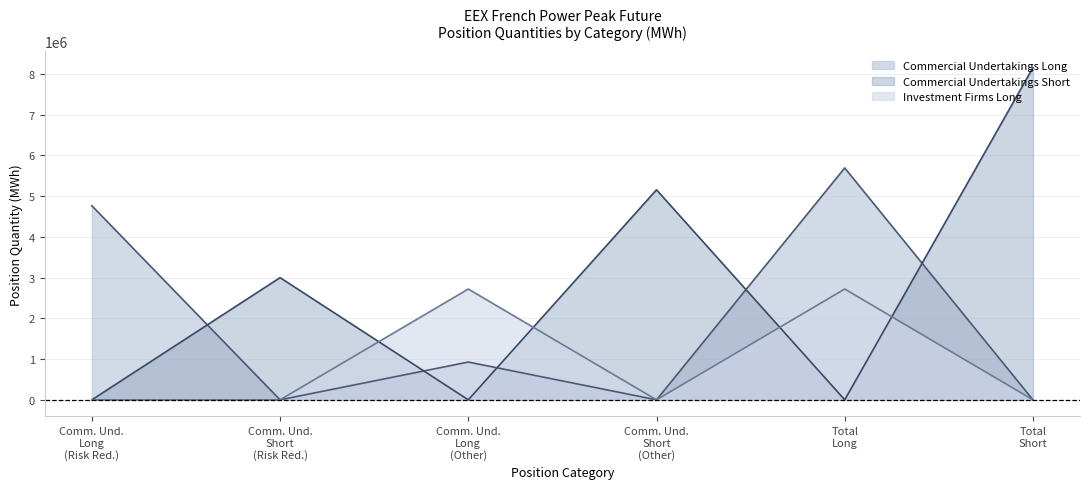

At which category does Investment Firms Long reach its first local peak?

Comm. Und.
Long
(Other)